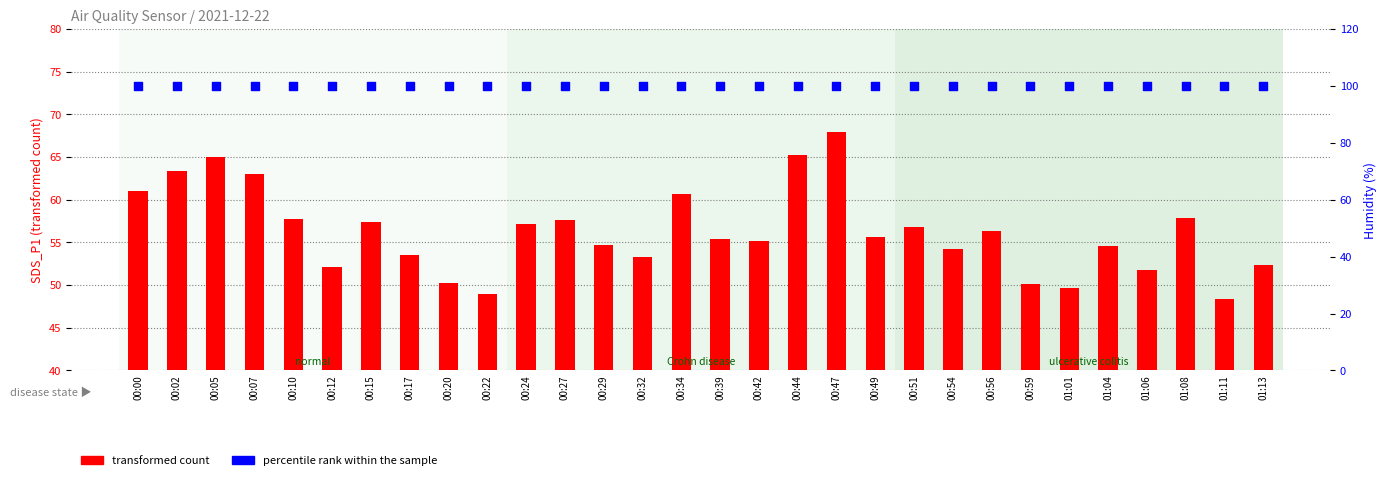

At which category is the sum across all series the highest?

00:47